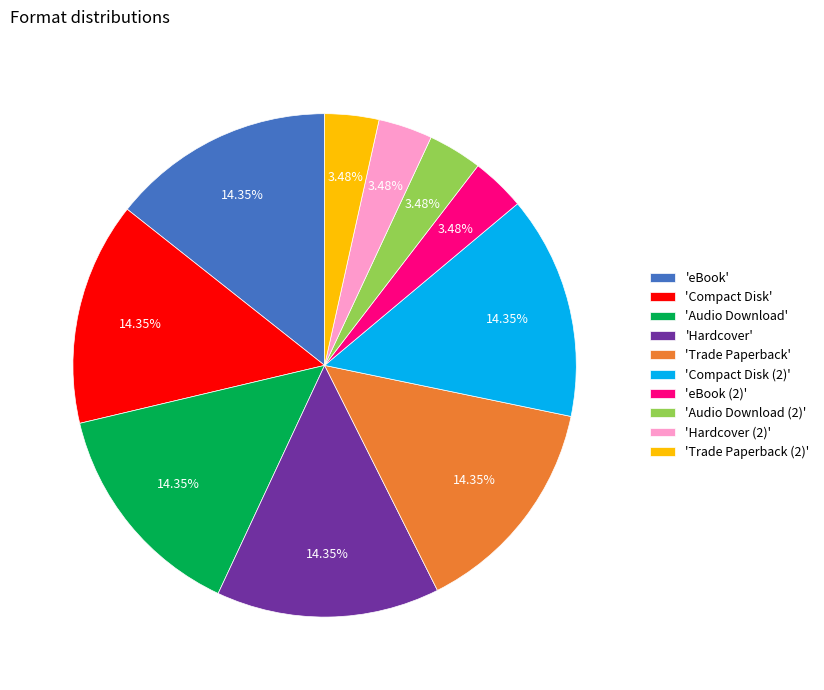

Does any single category account for the majority?

No